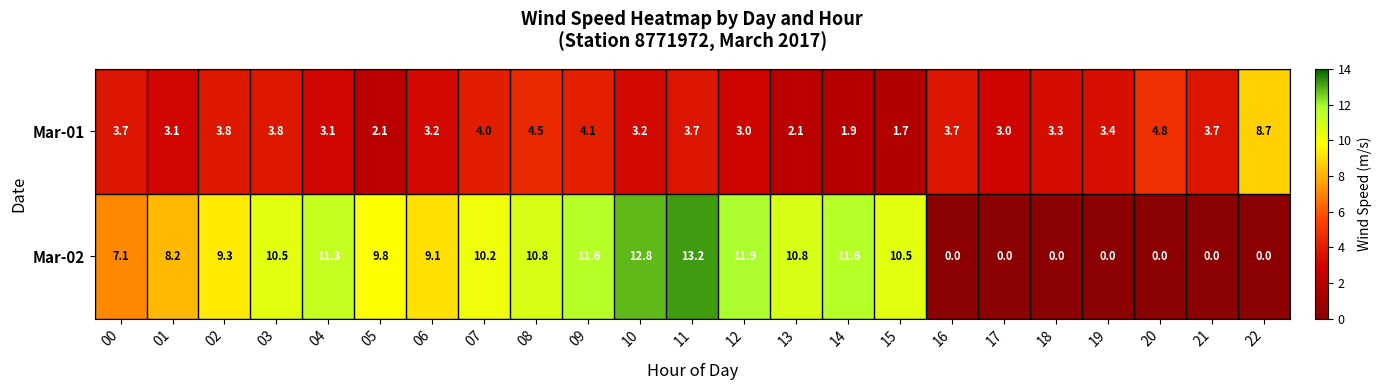

The Mar-02 series shows 11.6 at 09. True or false?

True